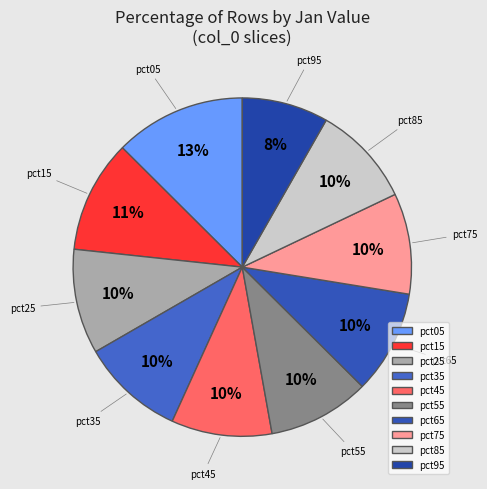

How many slices are in this pie chart?

10